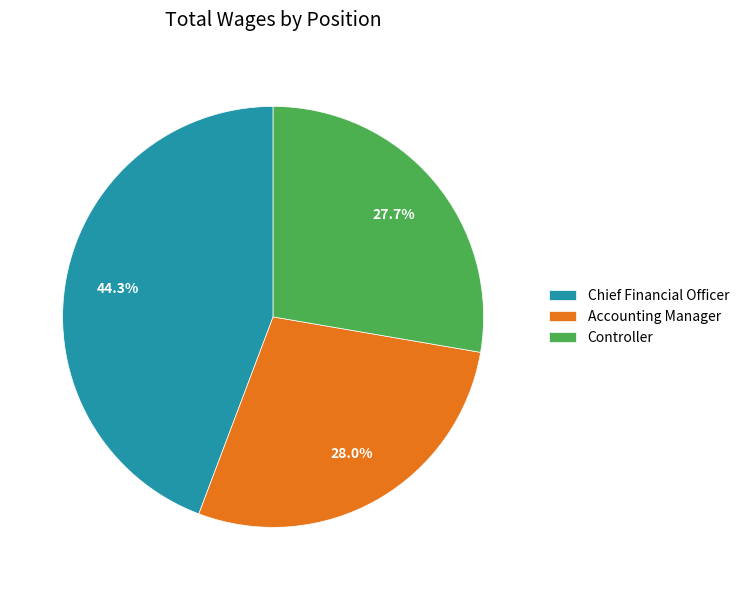

The Accounting Manager slice represents 28% of the pie. True or false?

True